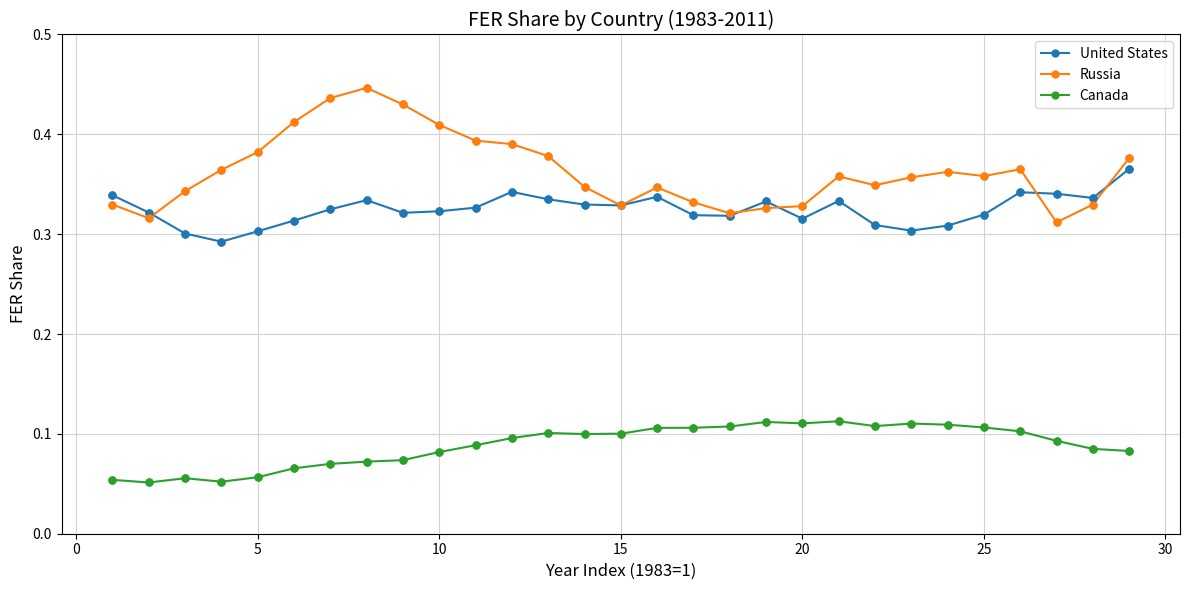

At how many categories does at least one series exceed 0?

29